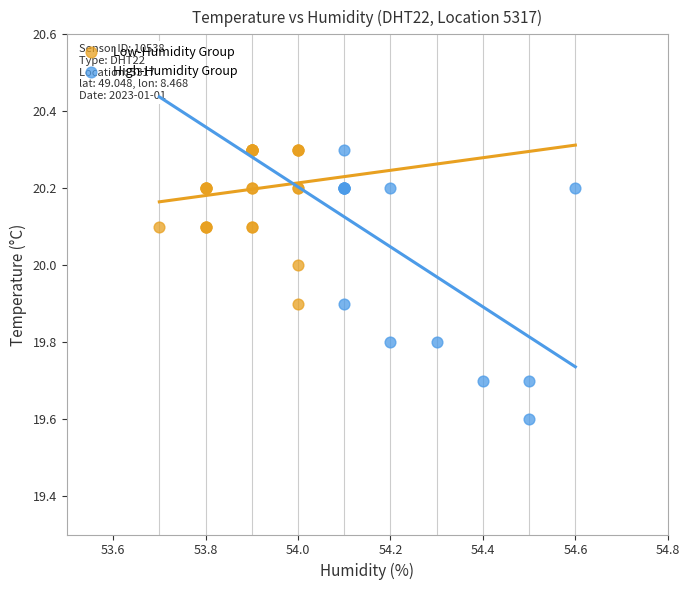

Which series reaches the minimum Y coordinate?

High-Humidity Group